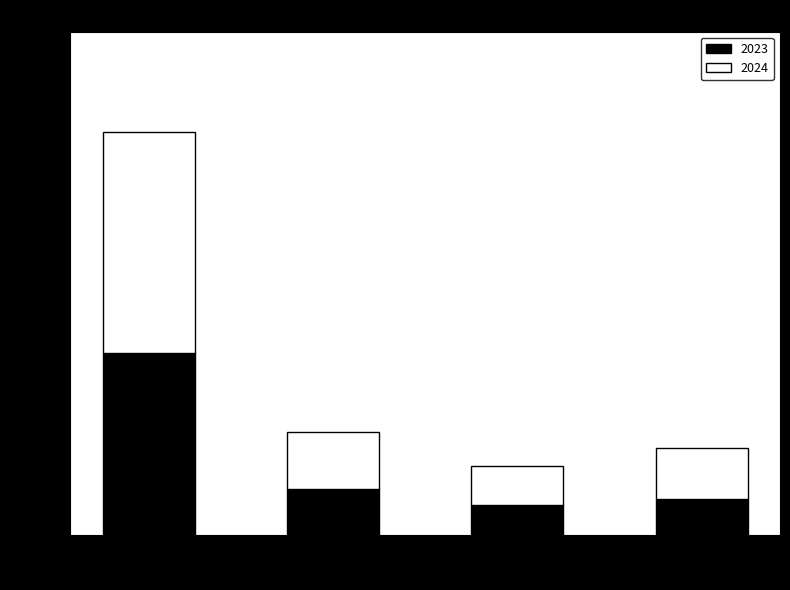

What is the sum of all 2023 values?

2623.8